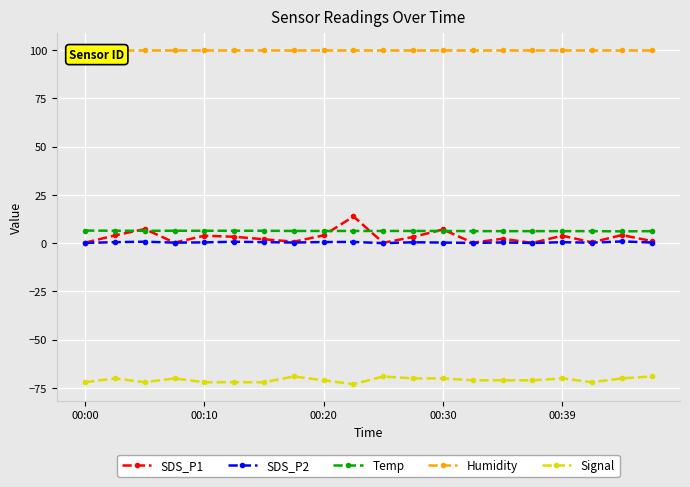

Where is the first local minimum for Temp?

18